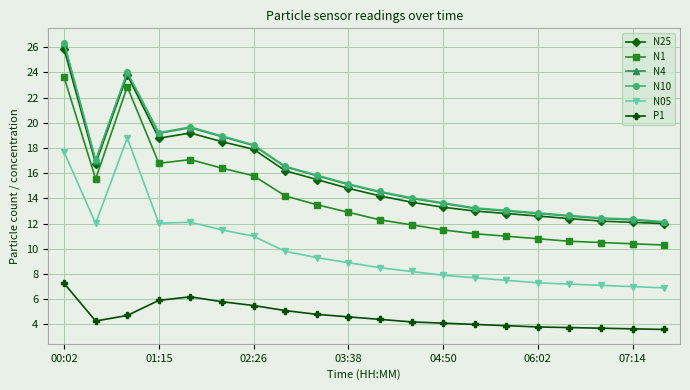

What is the maximum value shown in the chart?

26.4